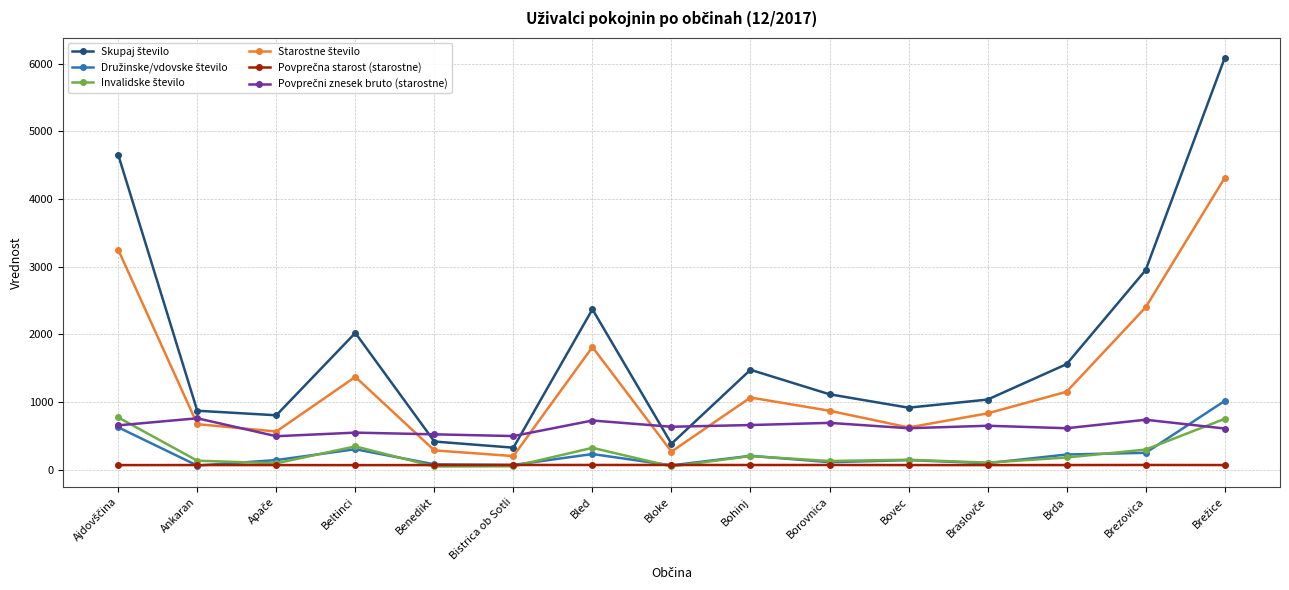

At how many categories does at least one series exceed 2491?

3